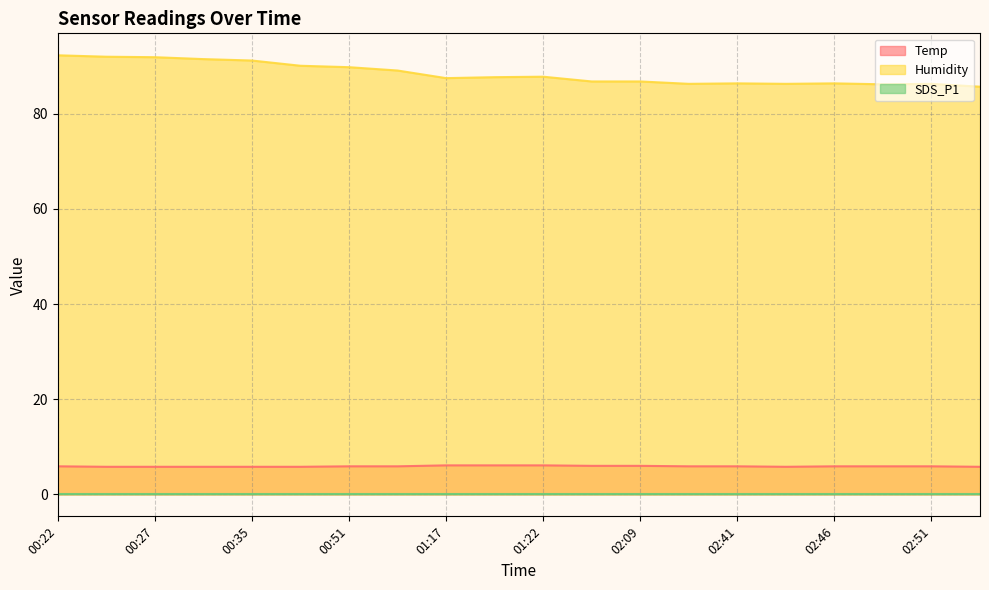

True or false: Humidity and Temp cross at least once.

False